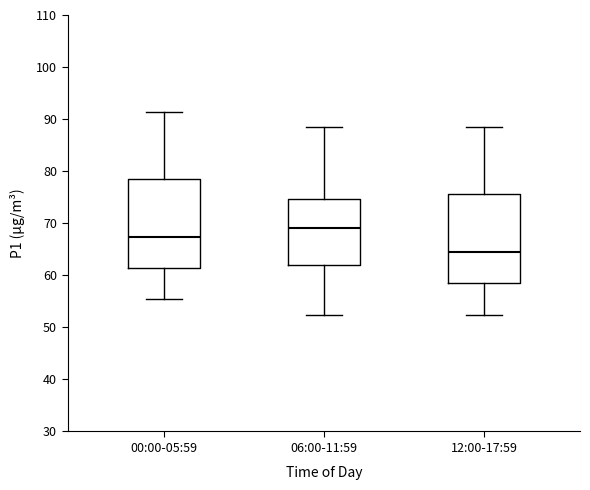

Reading left to right, read every box against the y-axis: the position of its median line, the range the box covers, and the ends of its whiskers. The values are not printed on the chart, so give them approximately, as read against the axis.

00:00-05:59: median 67, box 61 to 79, whiskers 55 to 91
06:00-11:59: median 69, box 62 to 75, whiskers 52 to 88
12:00-17:59: median 64, box 58 to 76, whiskers 52 to 88